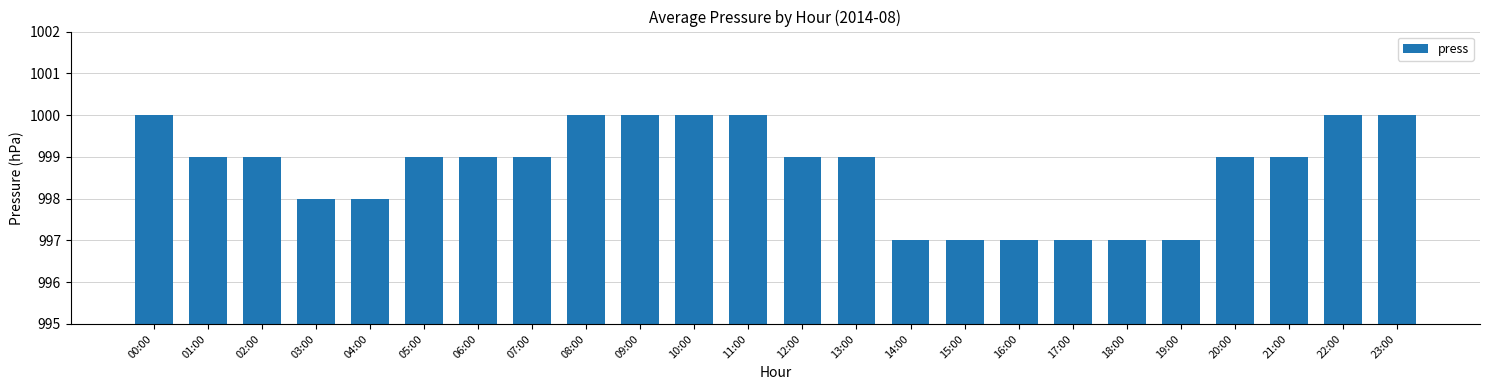

What is the sum of the values at 07:00 and 12:00?

1998